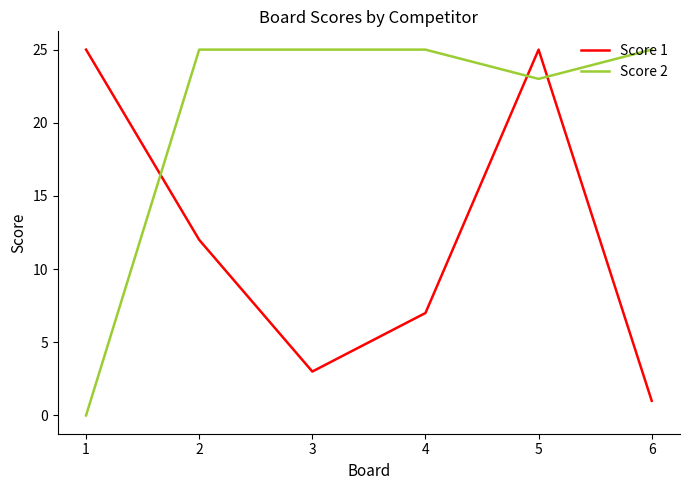

What is the difference between the highest and lowest values at 2?

13